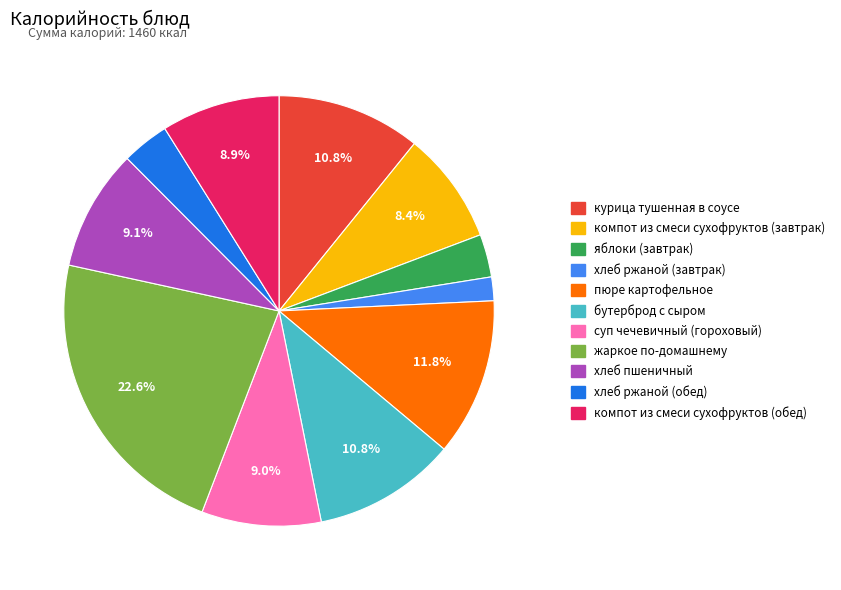

What percentage is the бутерброд с сыром slice, to the nearest percent?

11%